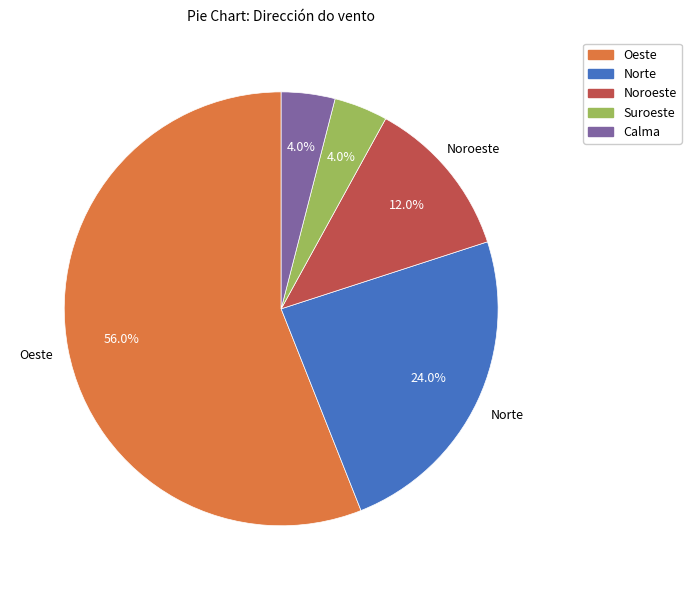

How many slices are in this pie chart?

5